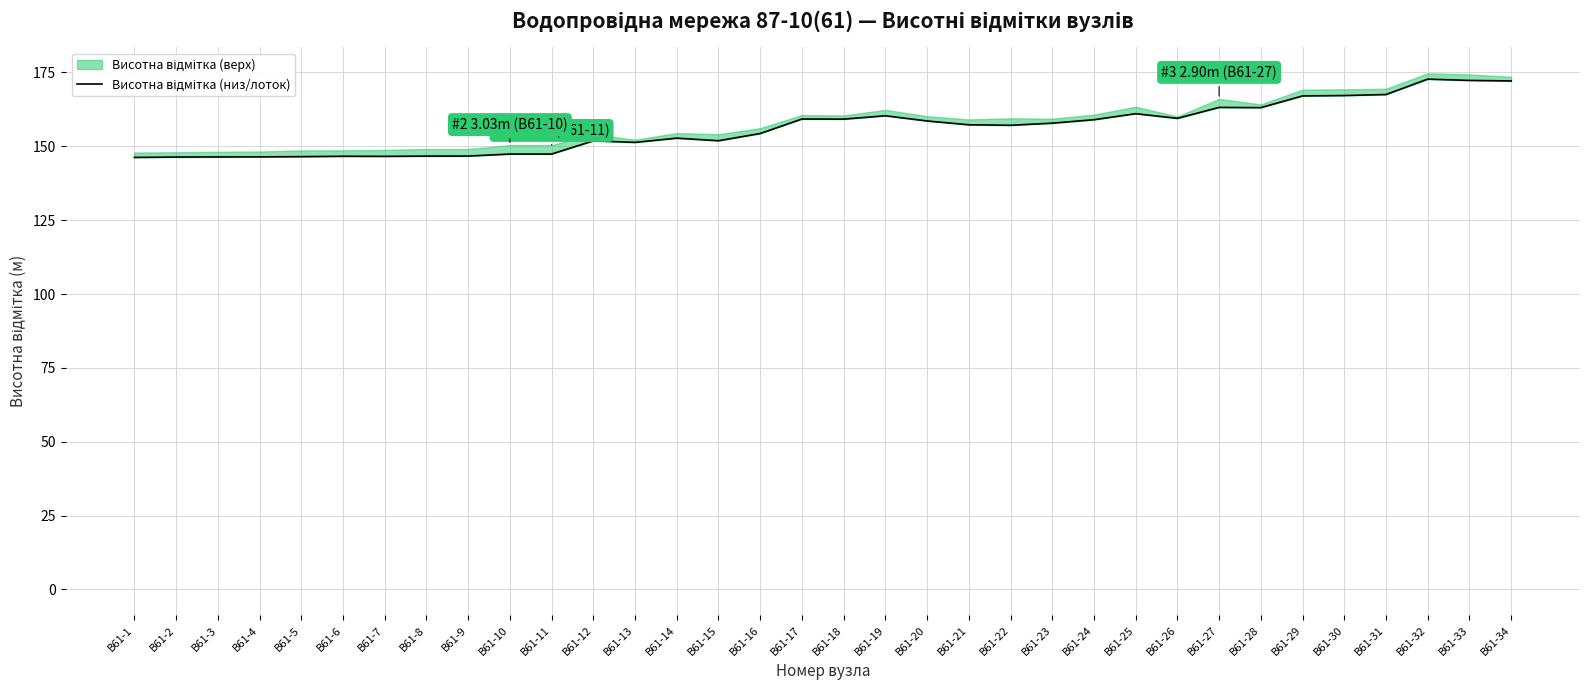

What is the average value?

156.2